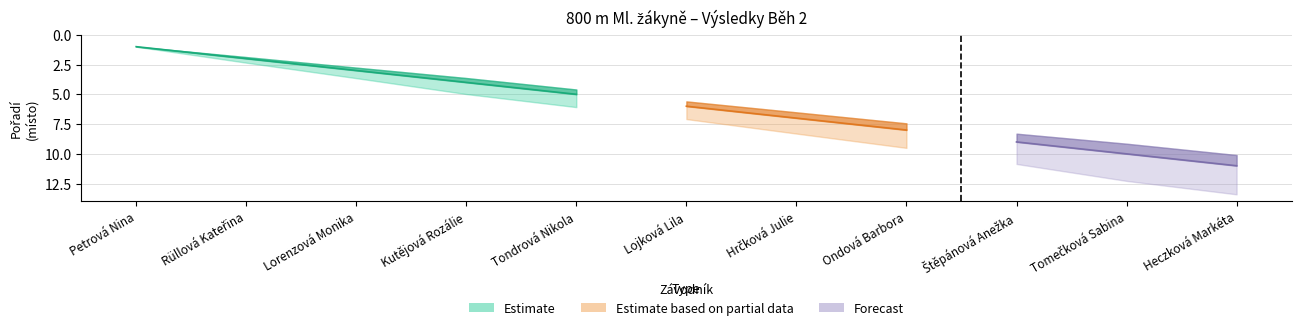

True or false: Forecast and Estimate cross at least once.

False